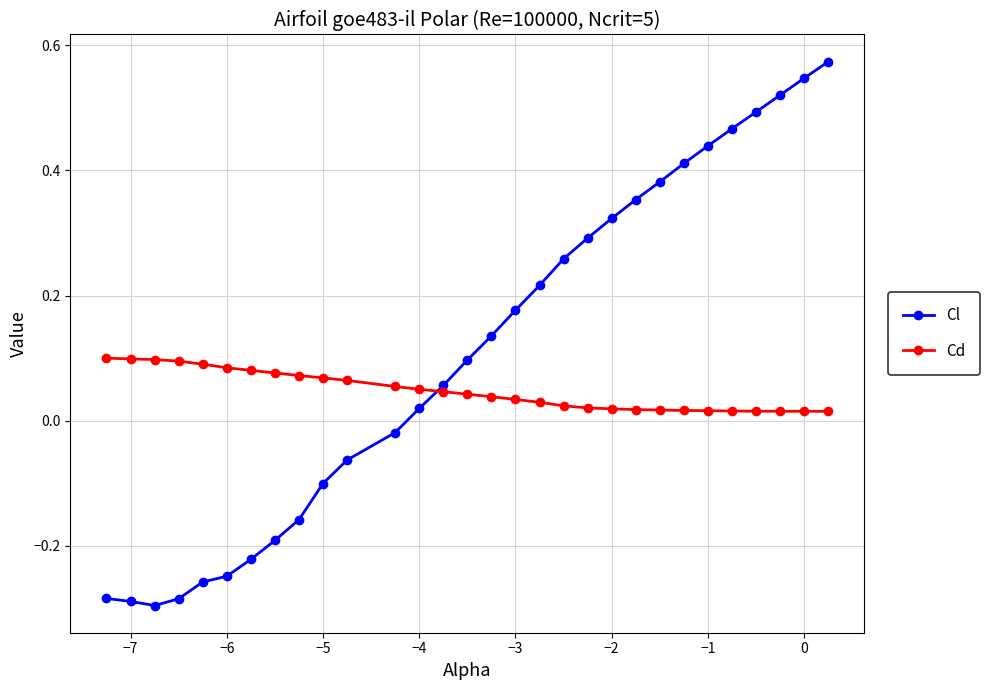

Which series has the largest total across all categories?

Cl